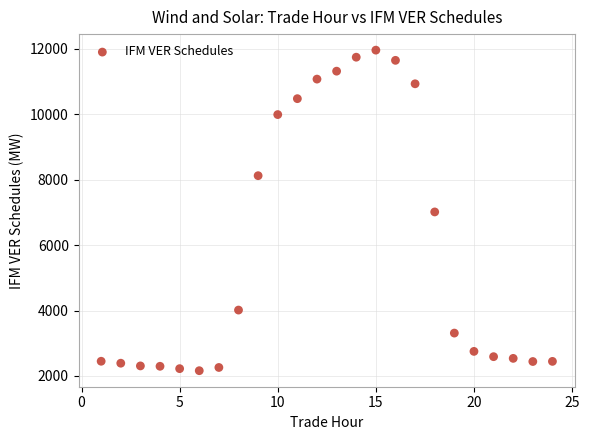

What is the range of X values (max minus min)?

23.0